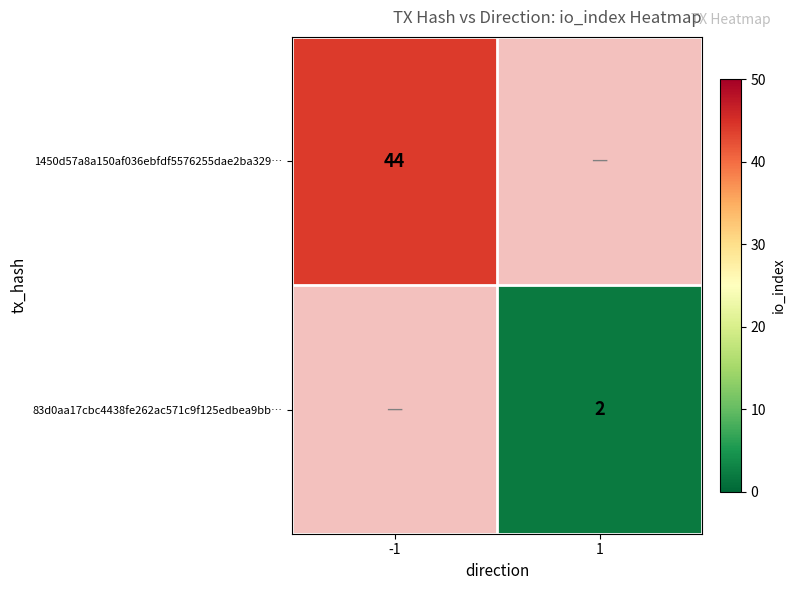

Is the value of 1450d57a8a150af036ebfdf5576255dae2ba329… at -1 greater than the value of 83d0aa17cbc4438fe262ac571c9f125edbea9bb… at 1?

Yes